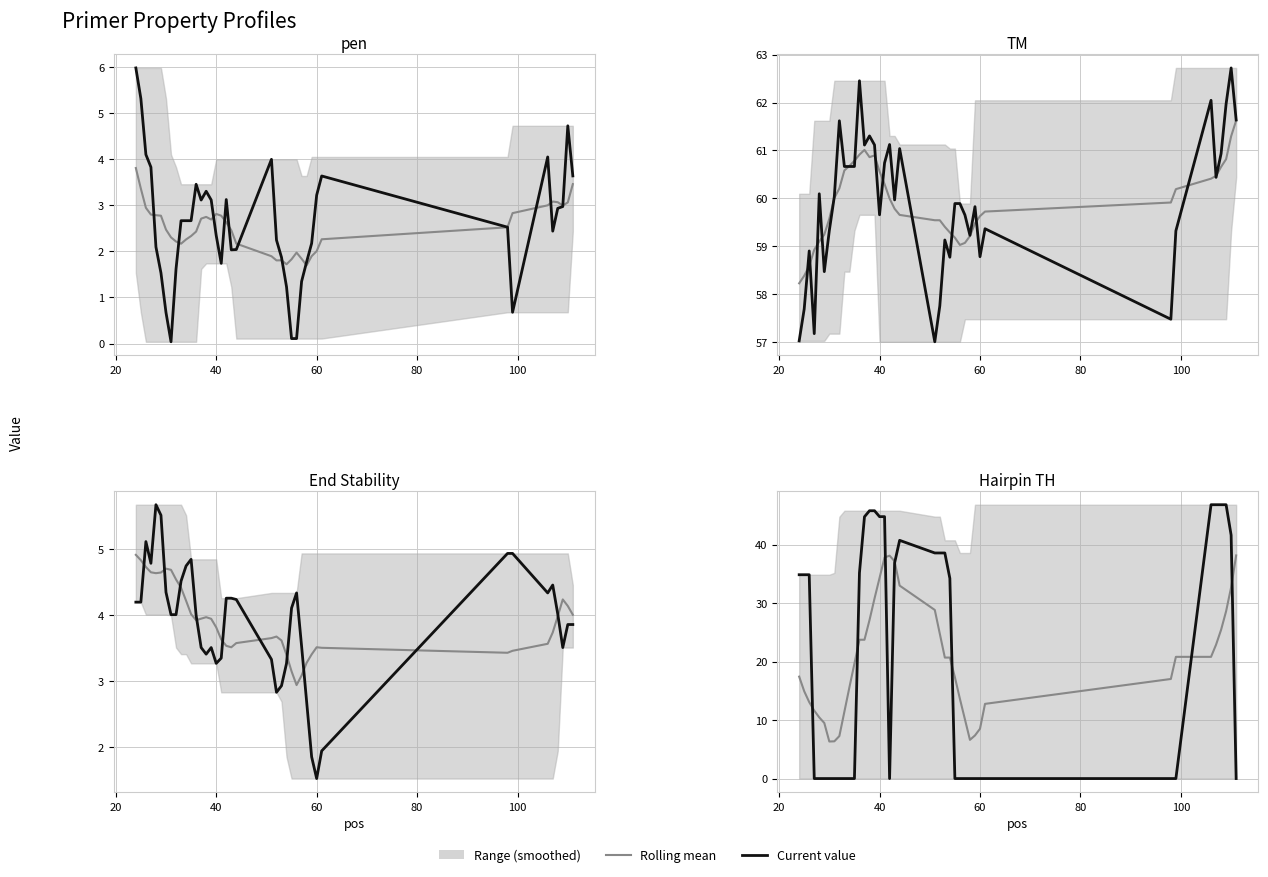

How many values in the TM series exceed 59?

30